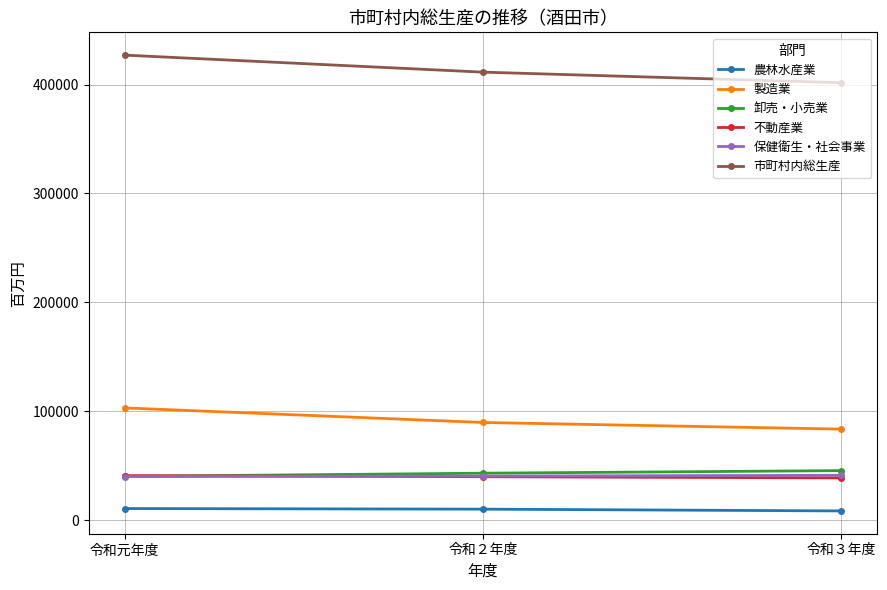

What is the difference between the 市町村内総生産 values at 令和元年度 and 令和３年度?

25311